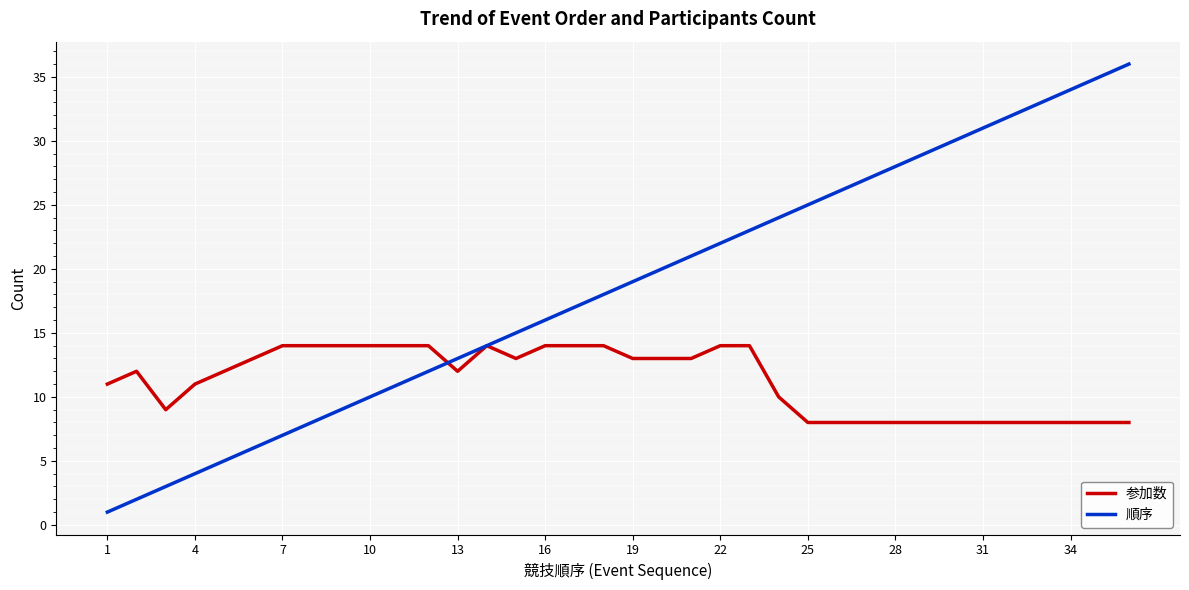

What is the difference between the maximum and second lowest values in the 参加数 series?

6